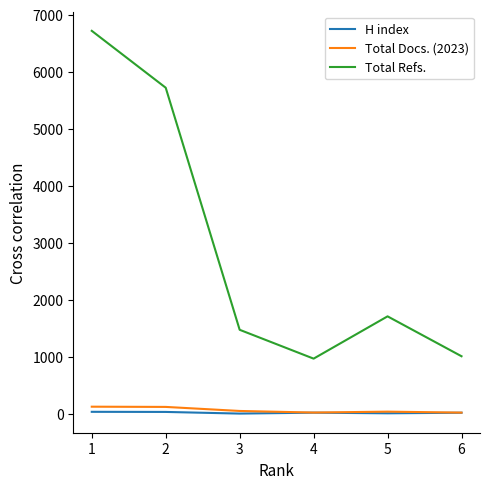

What is the sum of all H index values?

114